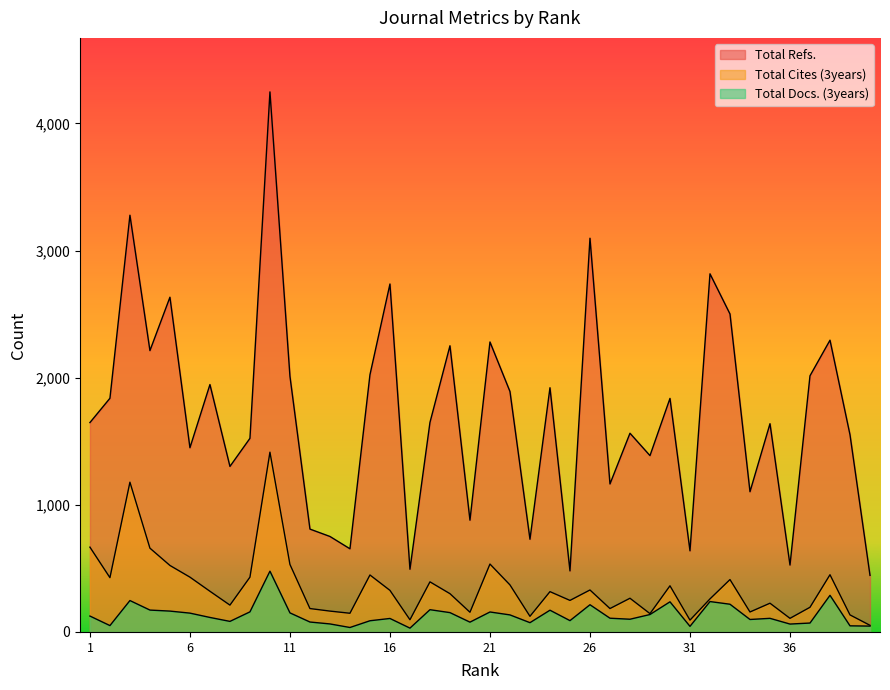

Reading left to right, transcribe all the data shown in this chart.

Total Refs.: 1647	1838	3278	2213	2633	1449	1946	1302	1523	4248	2011	809	751	654	2023	2737	493	1648	2251	879	2281	1891	729	1921	480	3097	1164	1563	1387	1837	638	2817	2501	1103	1638	526	2015	2295	1551	445
Total Cites (3years): 667	427	1178	659	523	431	320	211	431	1414	531	184	164	147	448	327	96	394	301	155	534	370	123	317	248	330	184	265	144	363	93	260	412	157	226	107	194	450	134	52
Total Docs. (3years): 125	50	247	172	164	148	114	83	158	478	150	78	63	35	88	106	30	175	152	77	157	134	73	171	89	214	108	100	137	237	44	239	218	98	107	62	70	288	48	46